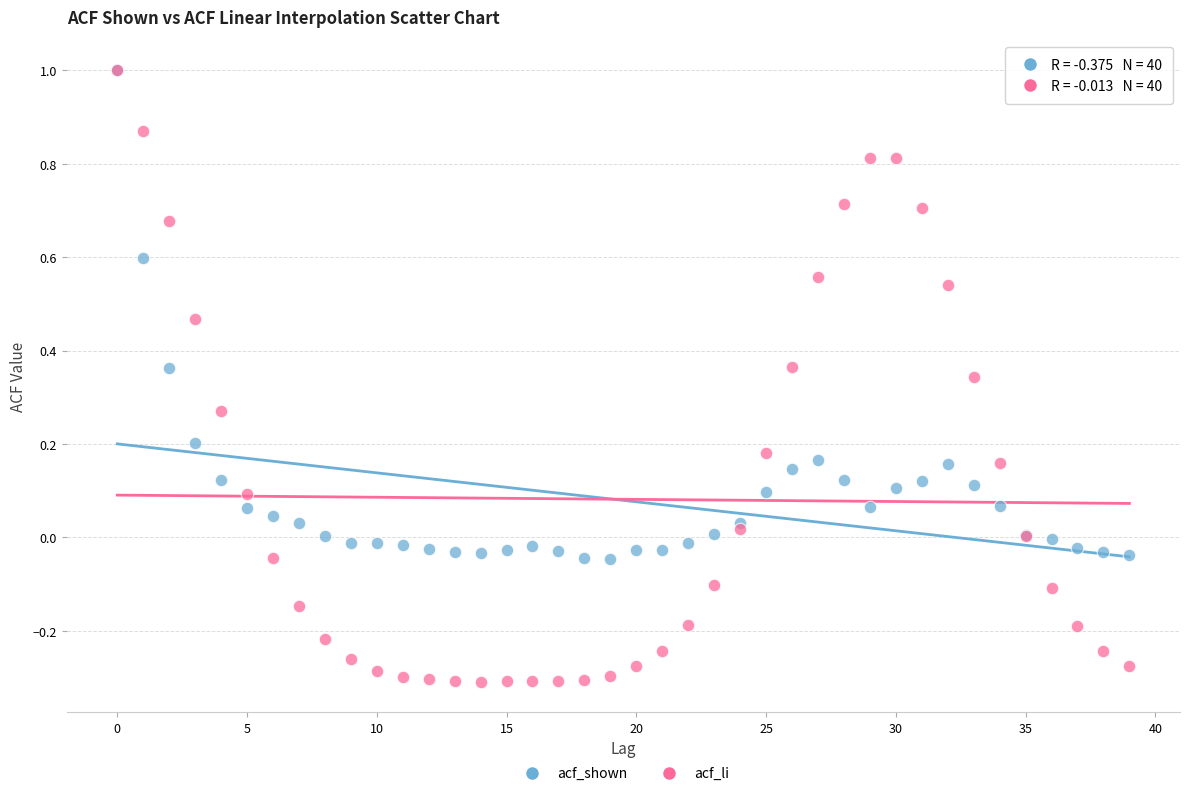

Which series reaches the minimum Y coordinate?

acf_li